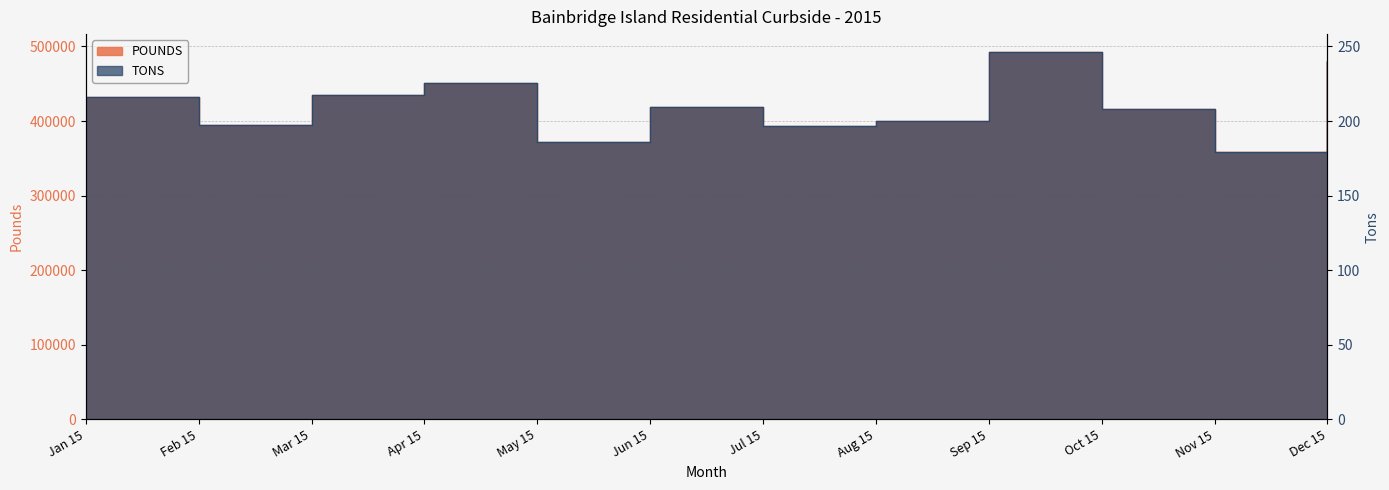

How many data points in TONS are above 209?

6